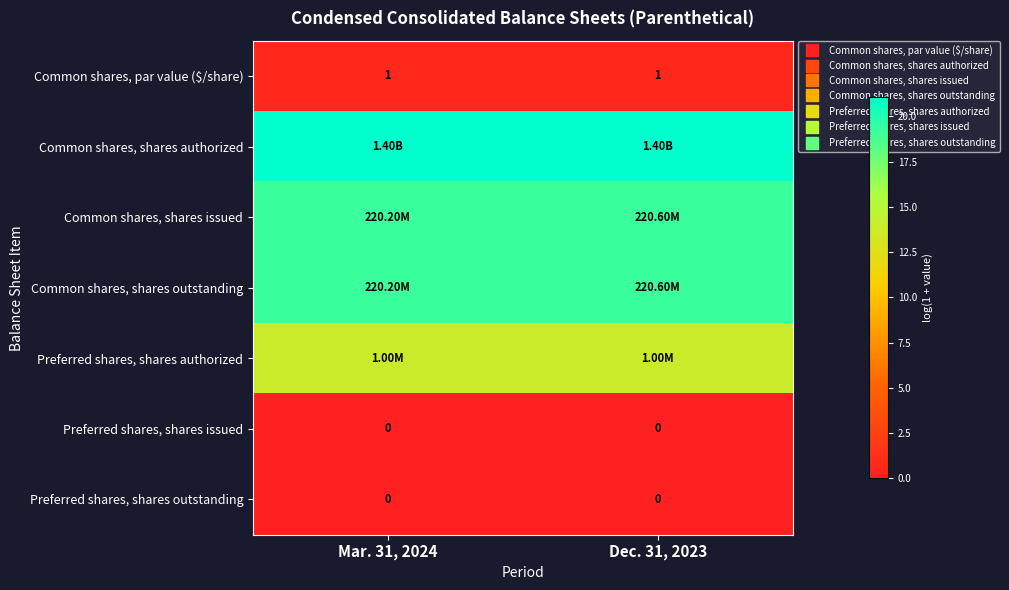

True or false: Common shares, shares authorized has a value of 21.1 at Mar. 31, 2024.

True